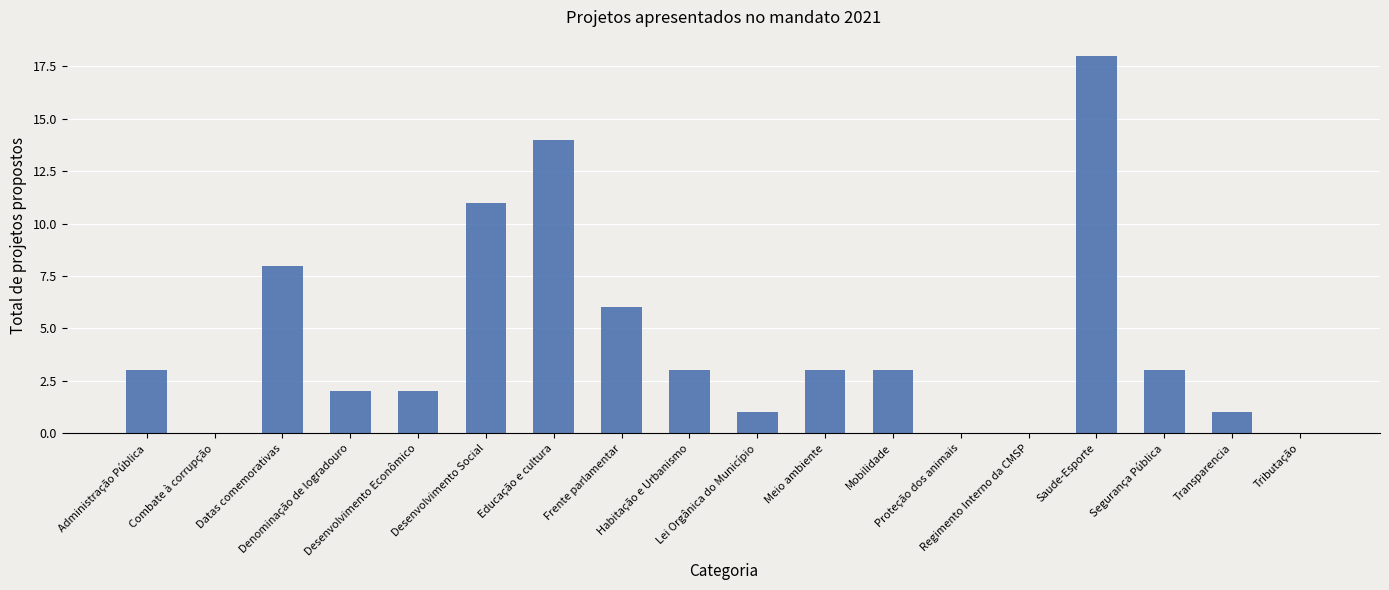

What is the maximum value shown in the chart?

18